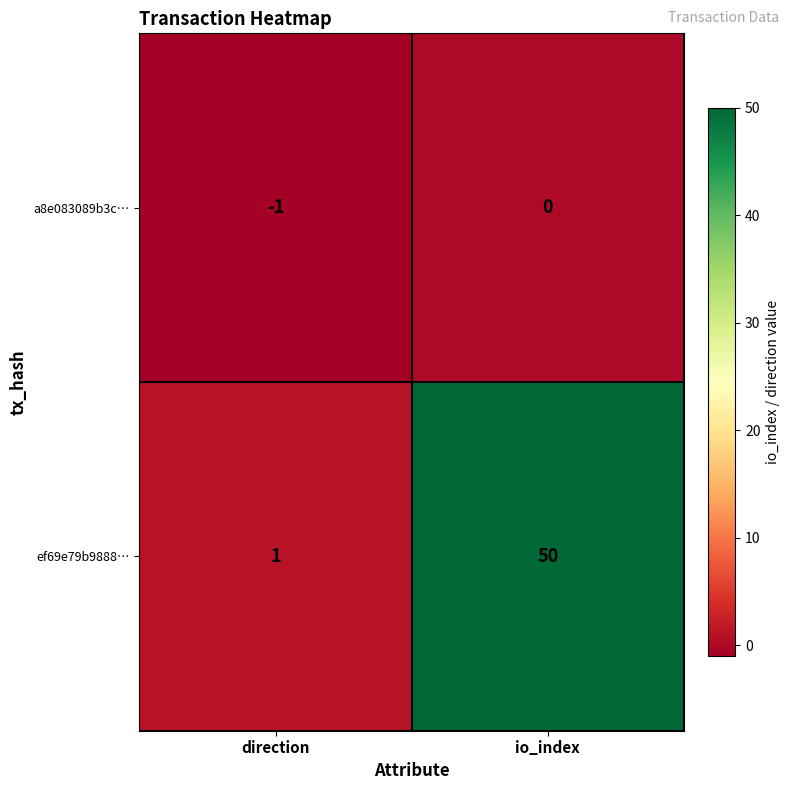

Is it true that a8e083089b3c… equals -1 at direction?

True